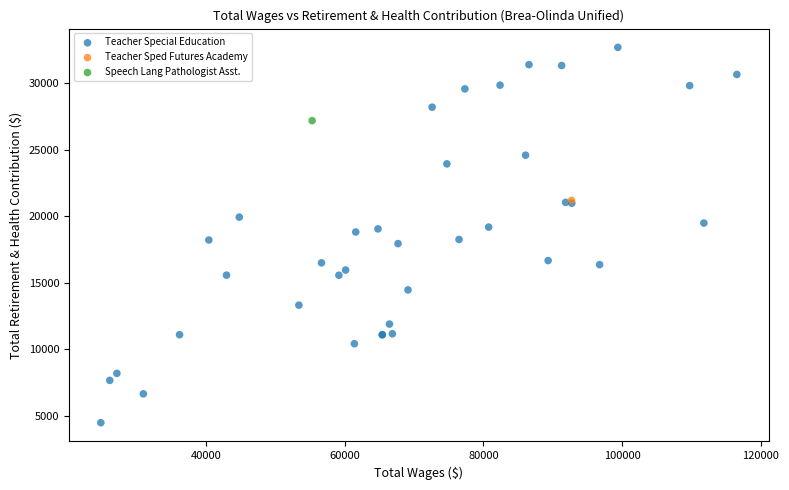

What are all the series names shown in the legend?

Teacher Special Education, Teacher Sped Futures Academy, Speech Lang Pathologist Asst.